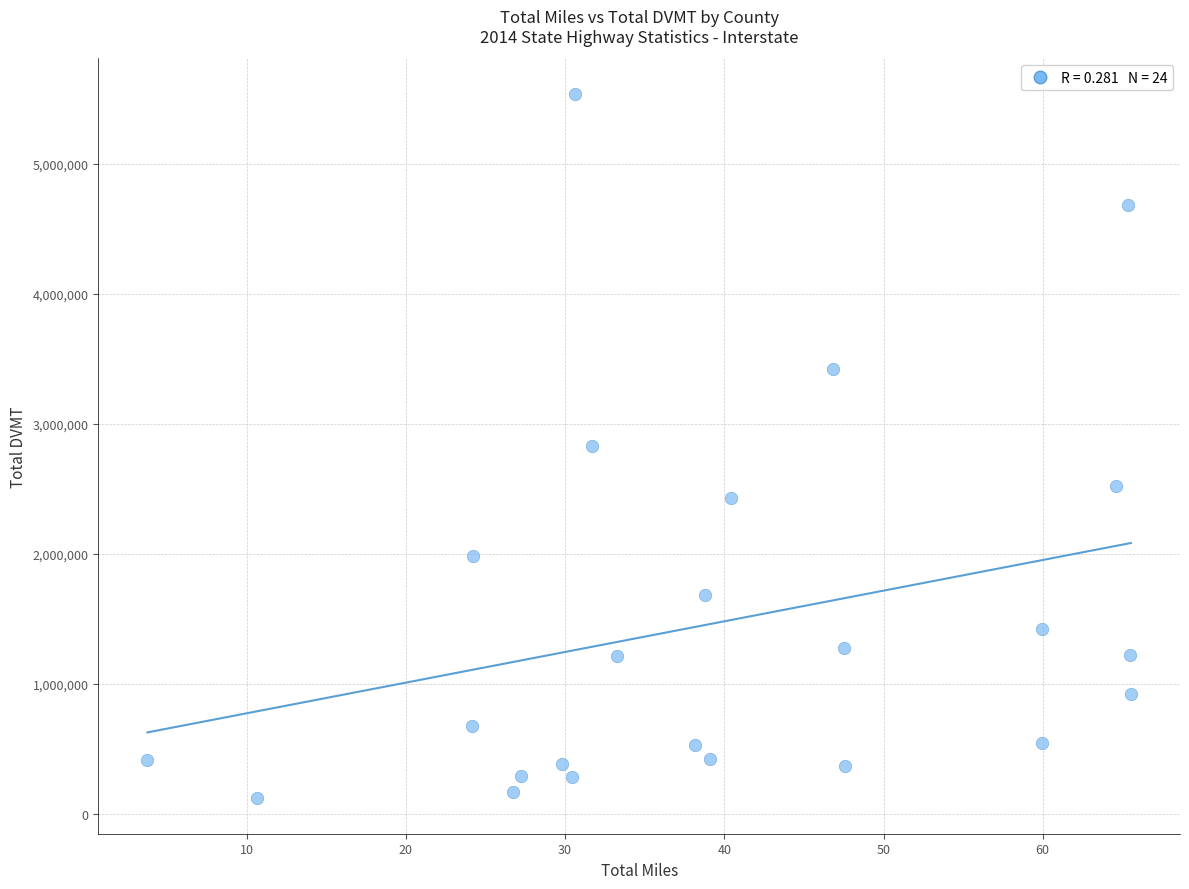

What is the range of Y values (max minus min)?

5422752.0